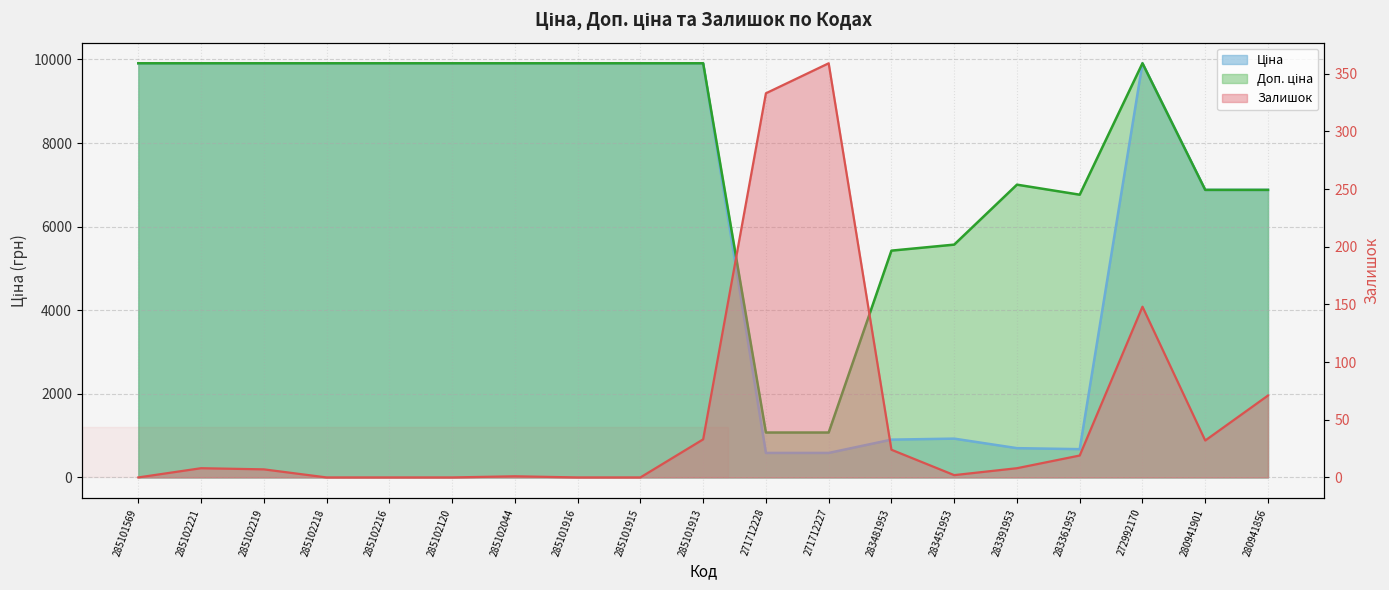

What is the highest value of the Ціна series?

9908.5